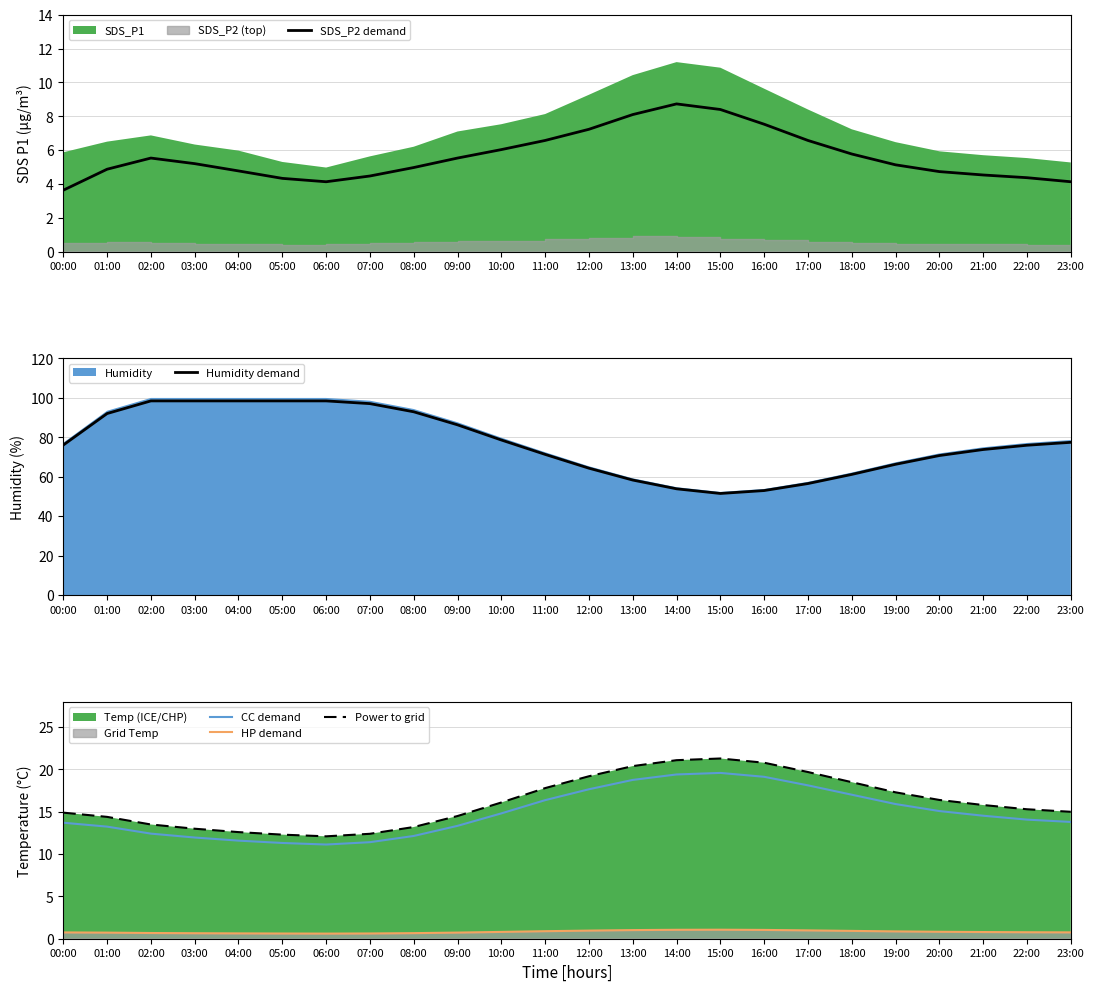

Which series has the largest range (max minus min)?

Humidity demand